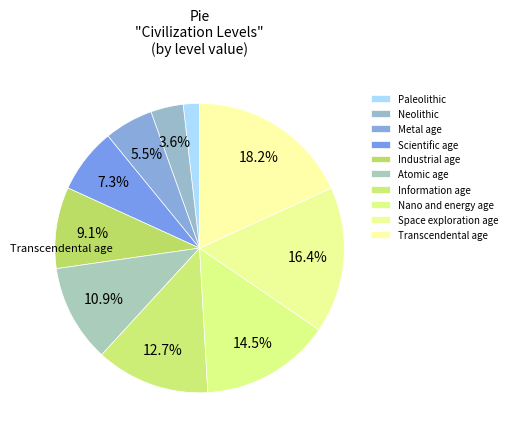

What is the change in value from Scientific age to Nano and energy age?

+4